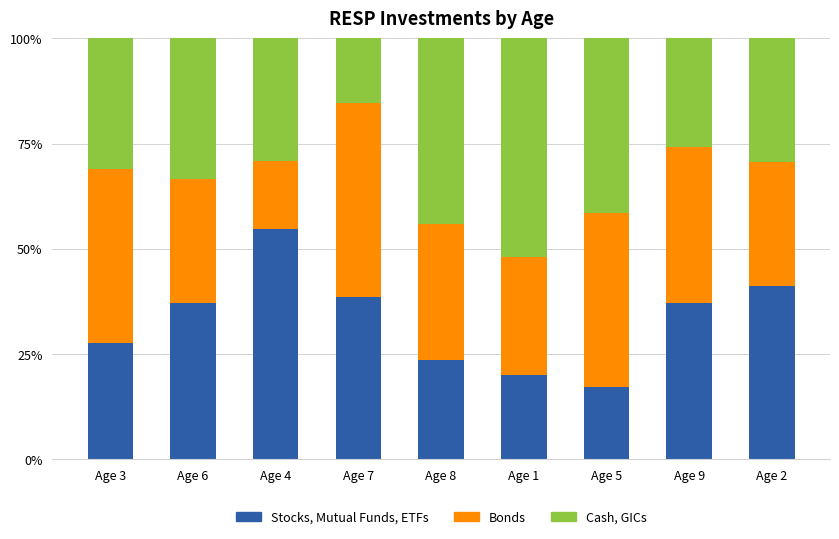

How many categories are shown in the chart?

9